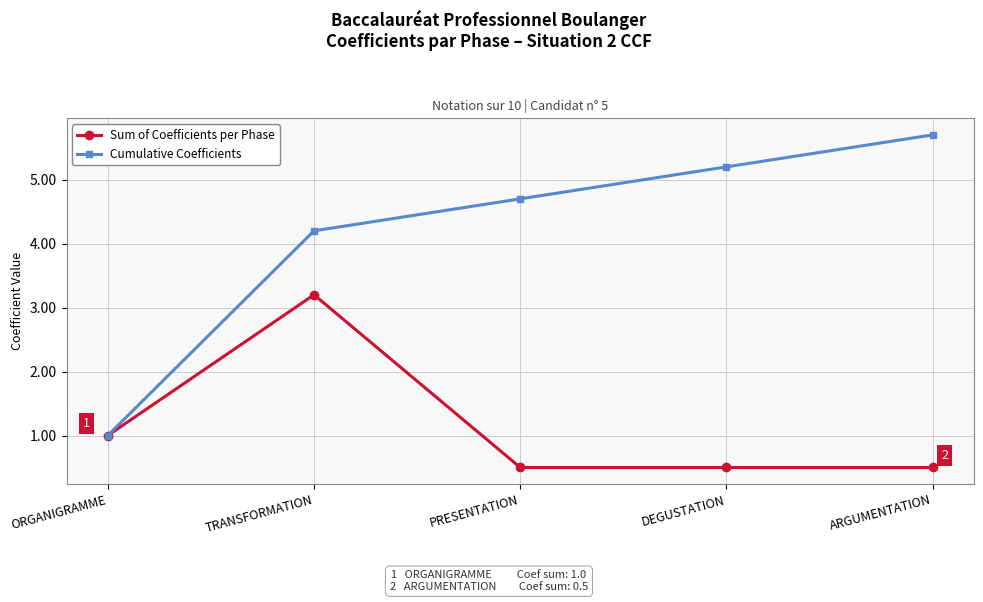

True or false: Sum of Coefficients per Phase has a value of 0.8 at DEGUSTATION.

False